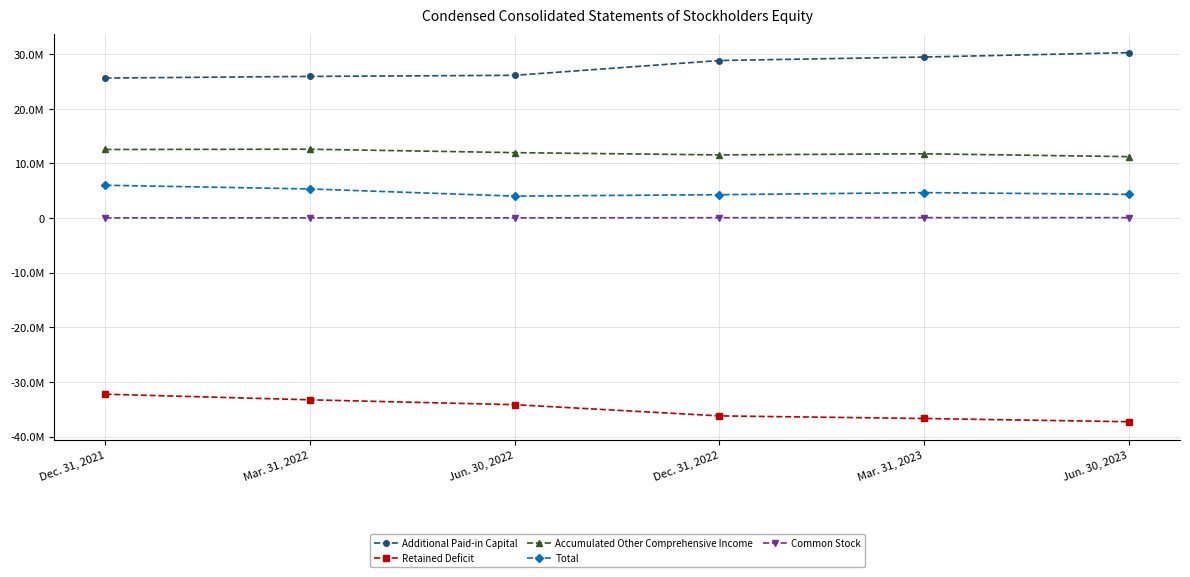

Does the chart have visible grid lines?

Yes